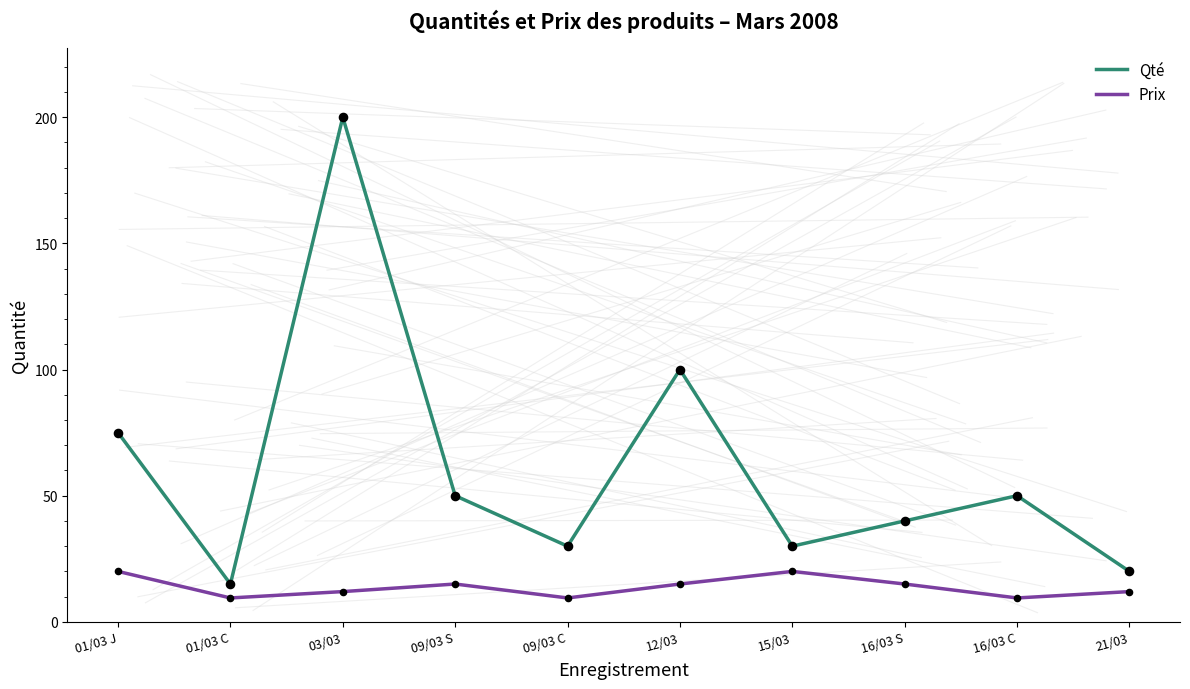

What are all the series names shown in the legend?

Qté, Prix